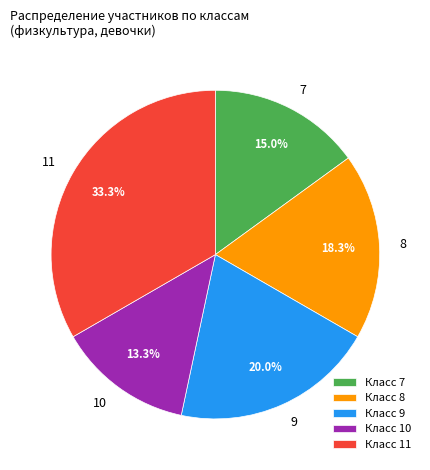

Does Класс 7 represent more than half of the total?

No